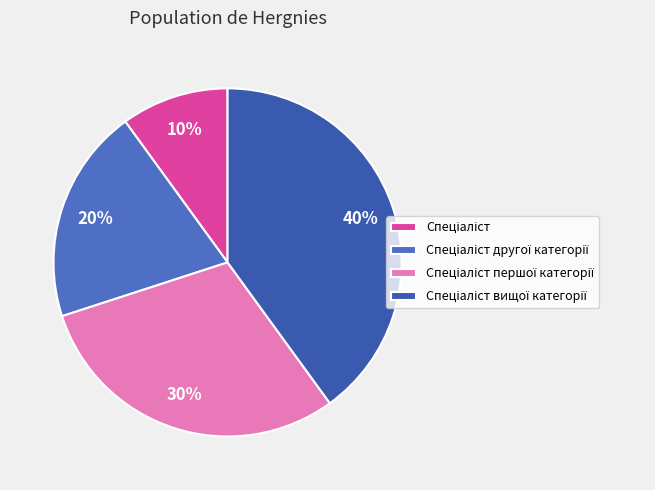

Is the sum of Спеціаліст and Спеціаліст першої категорії greater than half?

No